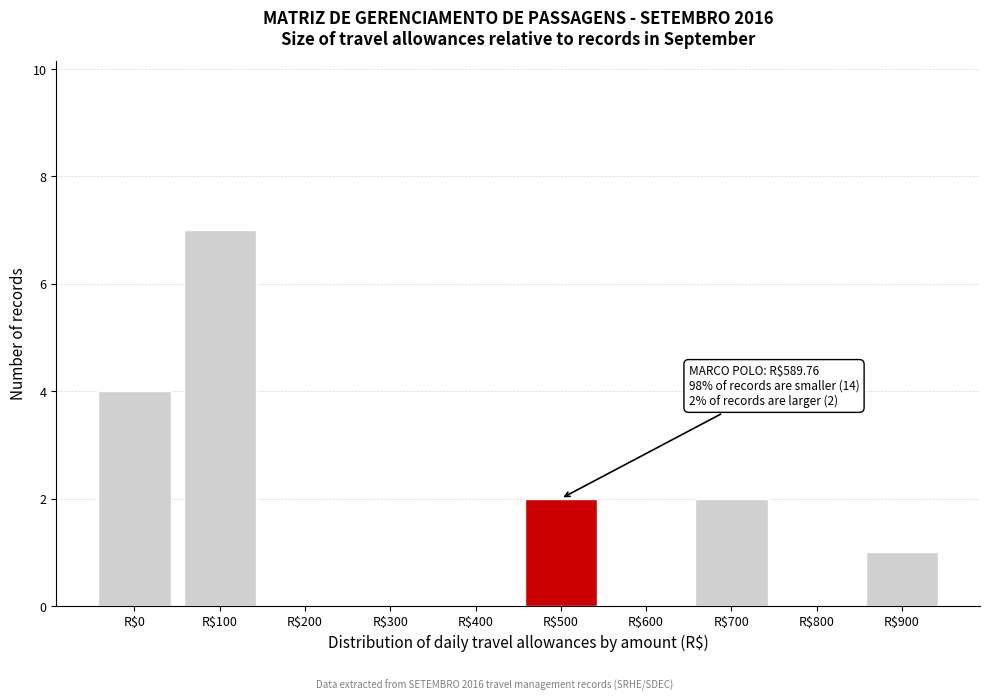

At which category does the chart reach its peak across all series?

R$100